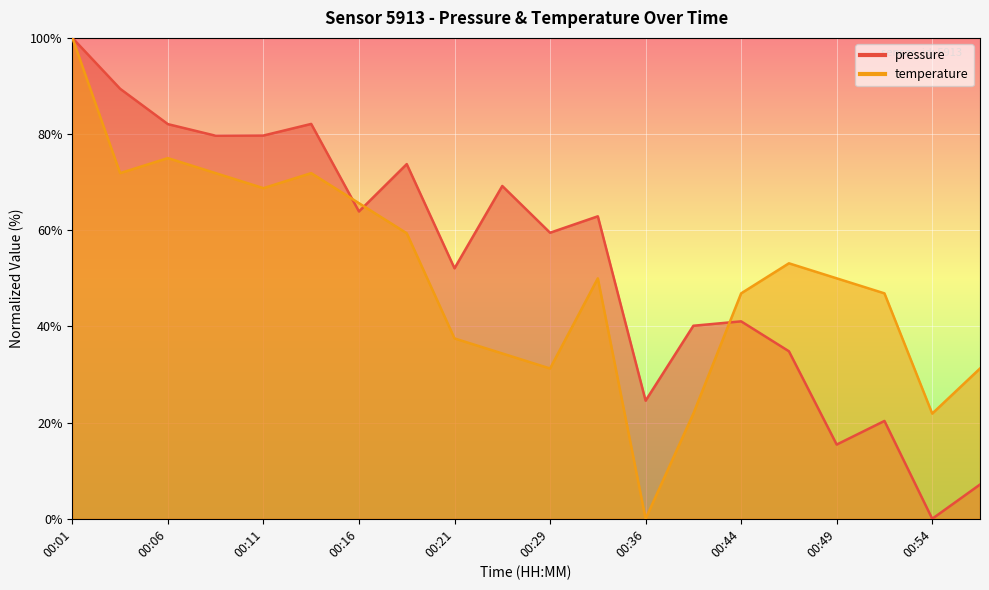

Is the value of pressure at 00:29 greater than the value of temperature at 00:36?

Yes